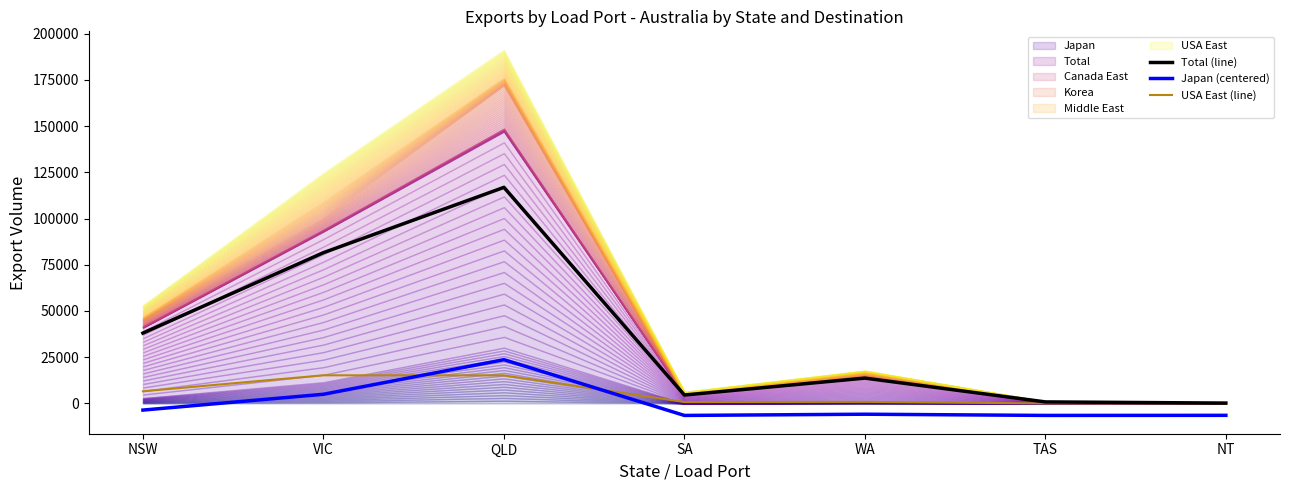

How many categories are shown in the chart?

7